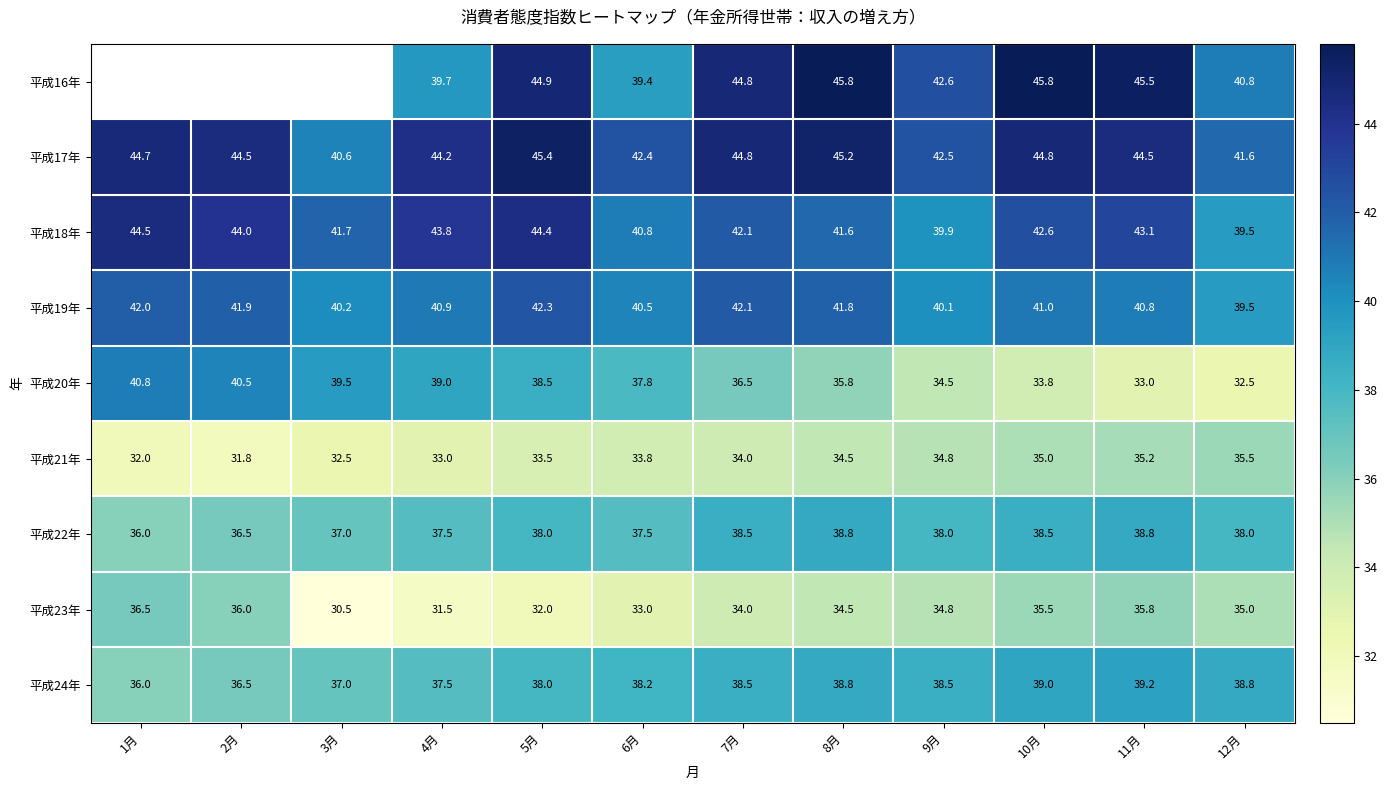

How many data points does each series have?

12